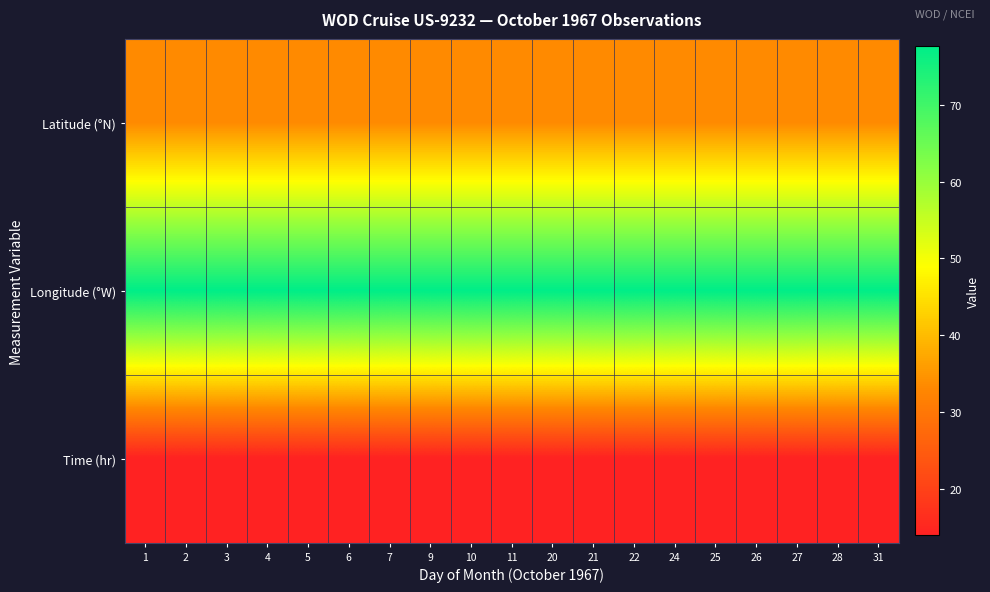

Reading right to left, extract all data points from this chart.

Latitude (°N): 31=33.5	28=33.5	27=33.5	26=33.5	25=33.5	24=33.5	22=33.5	21=33.5	20=33.5	11=33.5	10=33.5	9=33.5	7=33.5	6=33.5	5=33.5	4=33.5	3=33.5	2=33.5	1=33.5
Longitude (°W): 31=77.6	28=77.6	27=77.6	26=77.6	25=77.6	24=77.6	22=77.6	21=77.6	20=77.6	11=77.6	10=77.6	9=77.6	7=77.6	6=77.6	5=77.6	4=77.6	3=77.6	2=77.6	1=77.6
Time (hr): 31=14.0	28=14.0	27=14.0	26=14.0	25=14.0	24=14.0	22=14.0	21=14.0	20=14.0	11=14.0	10=14.0	9=14.0	7=14.0	6=14.0	5=14.0	4=14.0	3=14.0	2=14.0	1=14.0